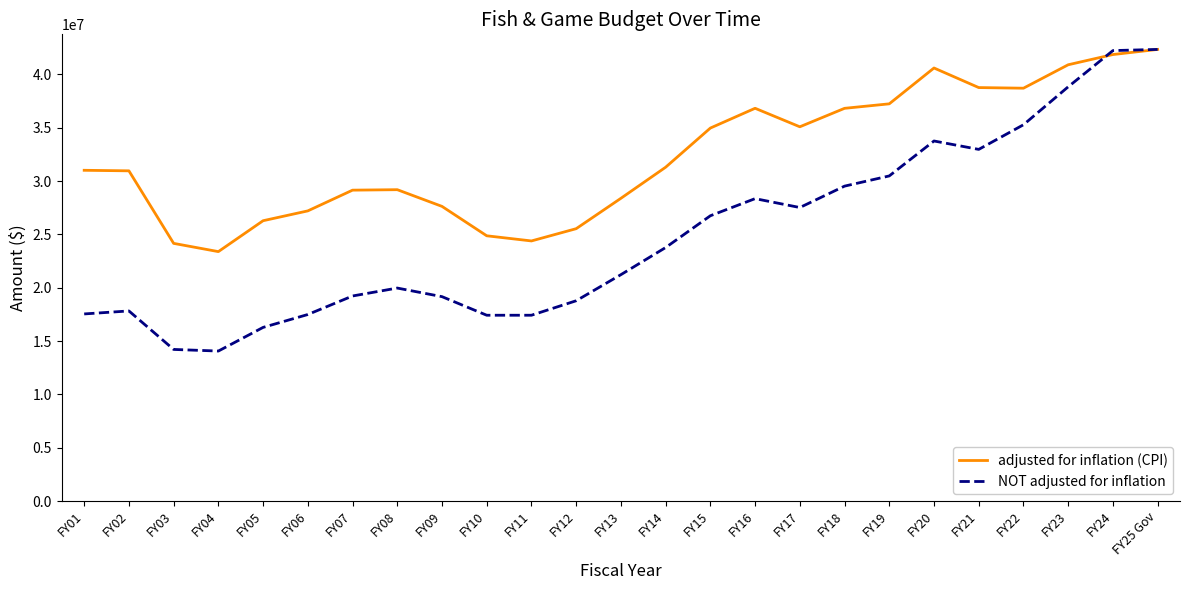

What is the total value across all series at FY15?

61710865